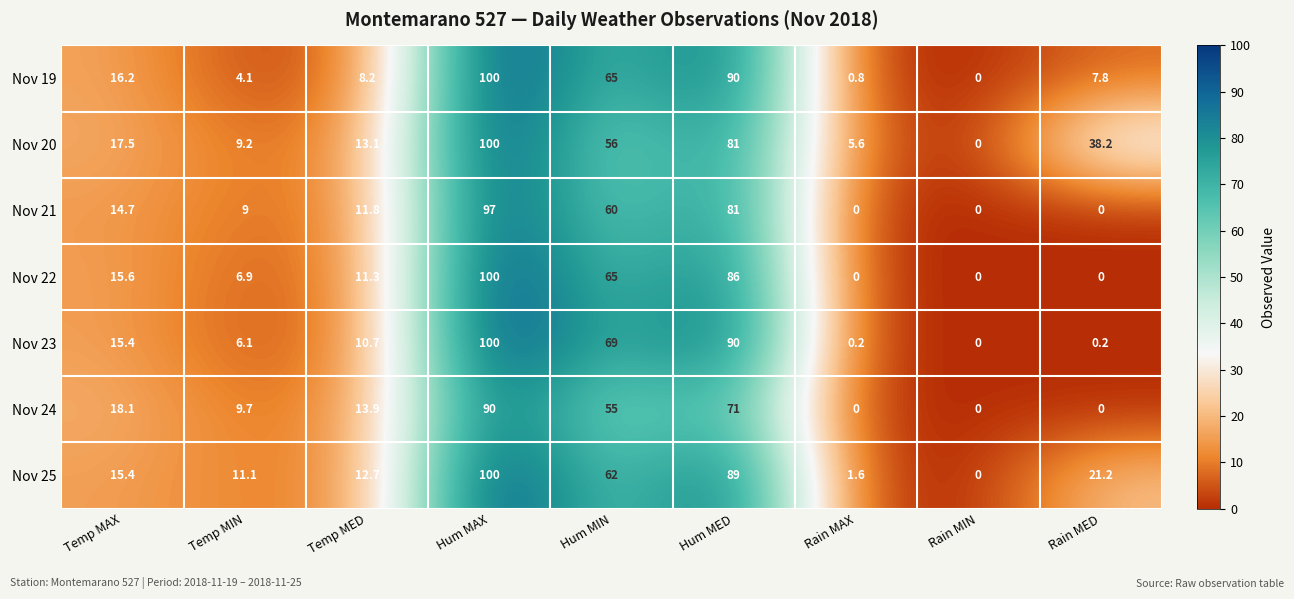

At how many categories does at least one series exceed 44?

3